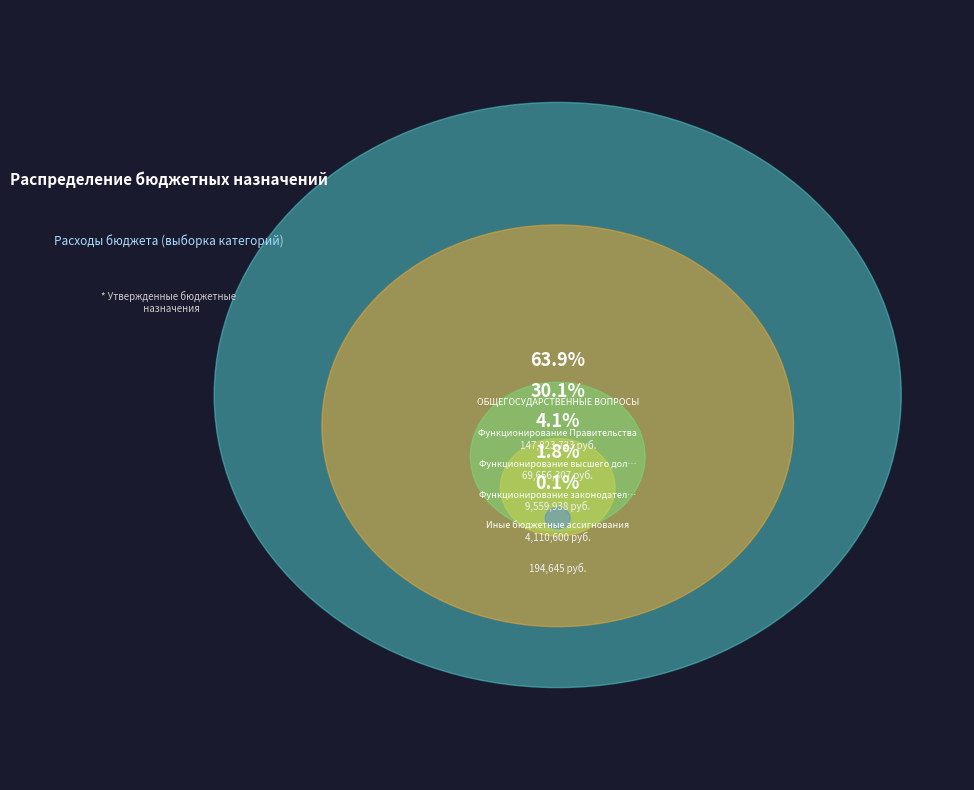

How many slices are in this pie chart?

5